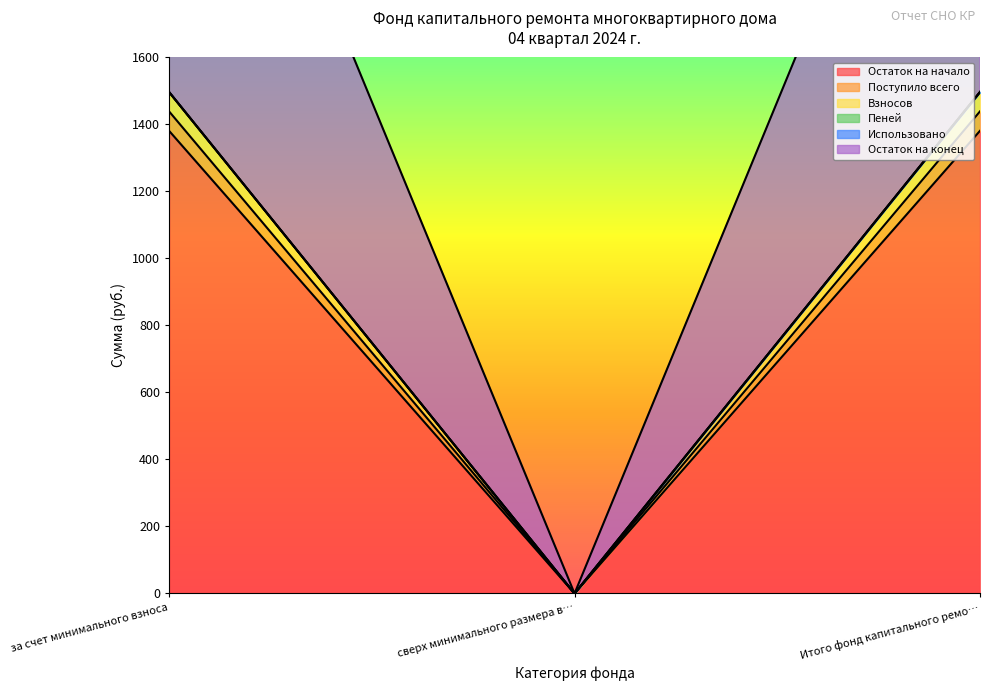

The value of Поступило всего at сверх минимального размера в… is 0.0. True or false?

True